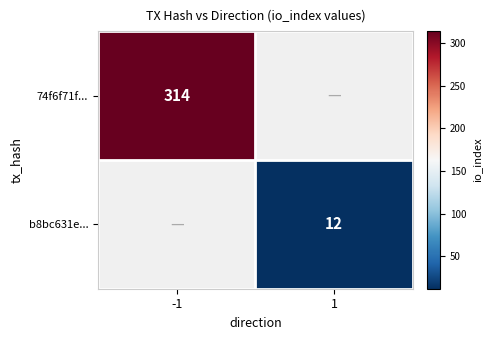

True or false: b8bc631e... has a value of 12 at 1.

True